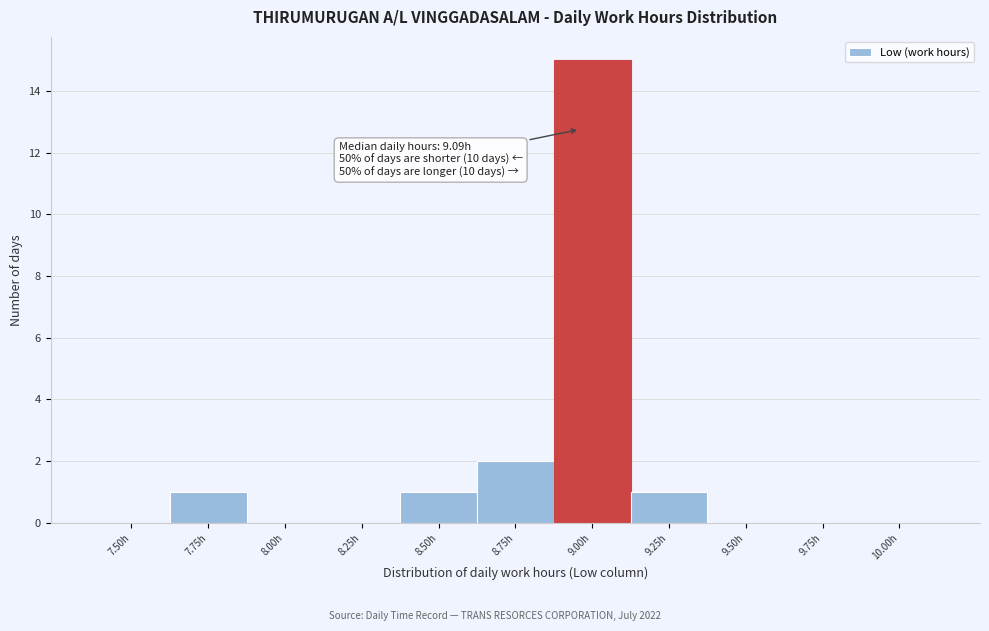

Reading right to left, transcribe all the data shown in this chart.

10.00h=0	9.75h=0	9.50h=0	9.25h=1	9.00h=15	8.75h=2	8.50h=1	8.25h=0	8.00h=0	7.75h=1	7.50h=0